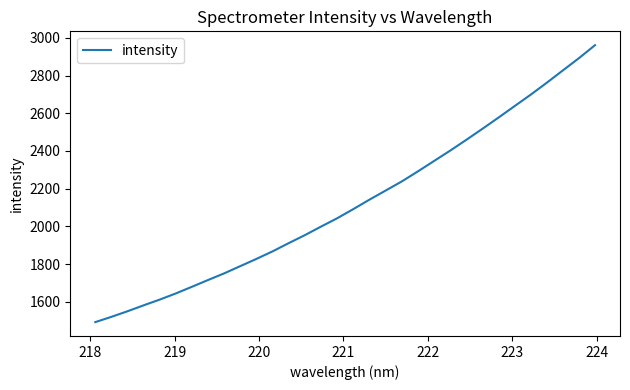

What is the minimum value shown in the chart?

1492.0